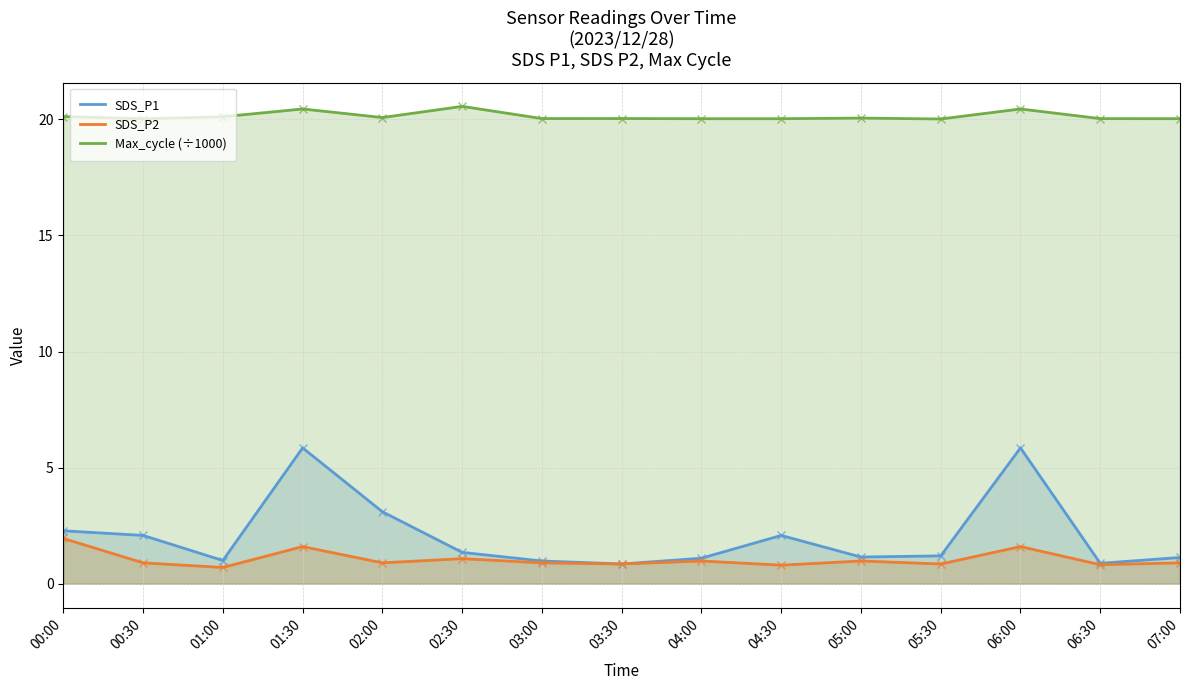

Read the Max_cycle (÷1000) value at 01:30.

20.4